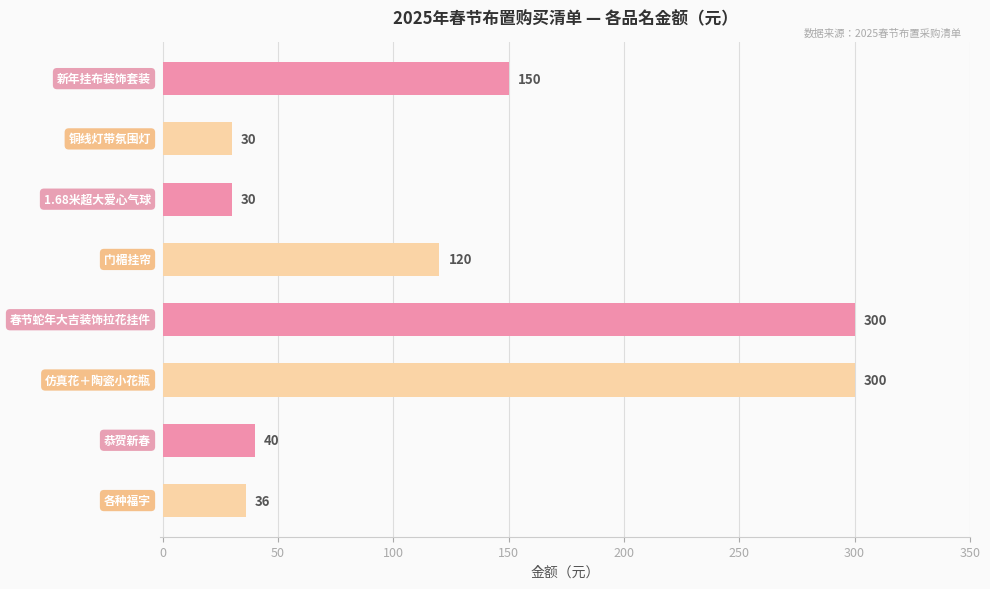

What is the difference between the maximum and second lowest values?

270